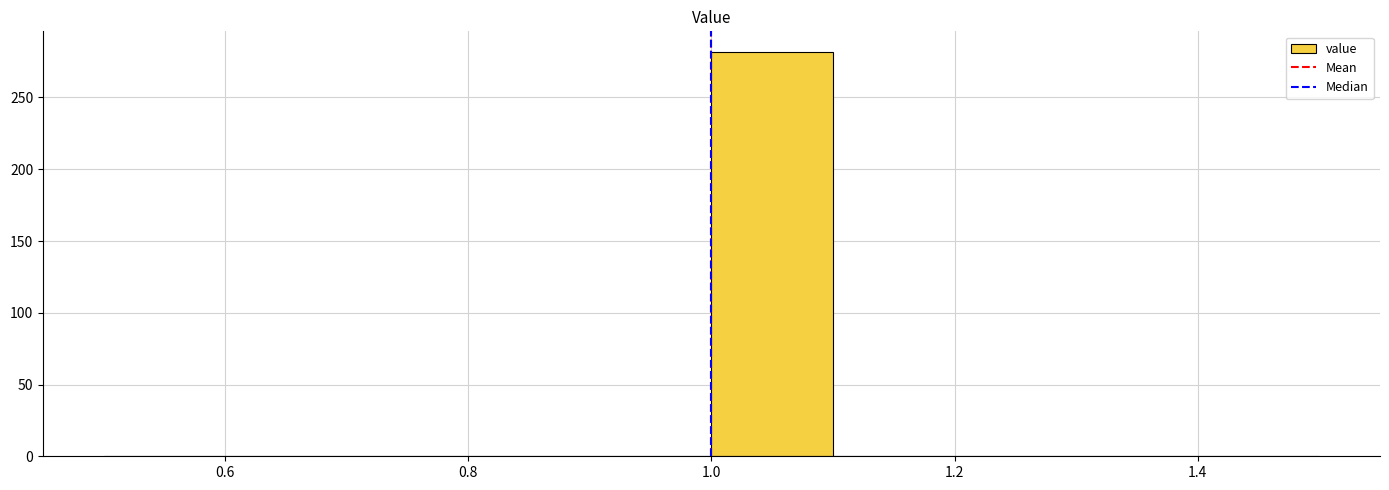

Which range on the x-axis has the tallest bar?

1.0 to 1.1